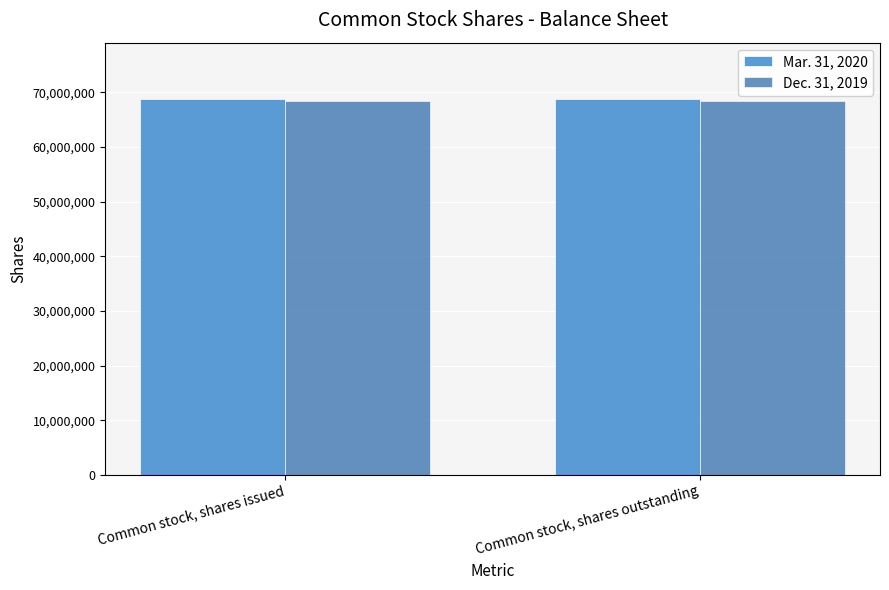

What is the sum of all Mar. 31, 2020 values?

137579850